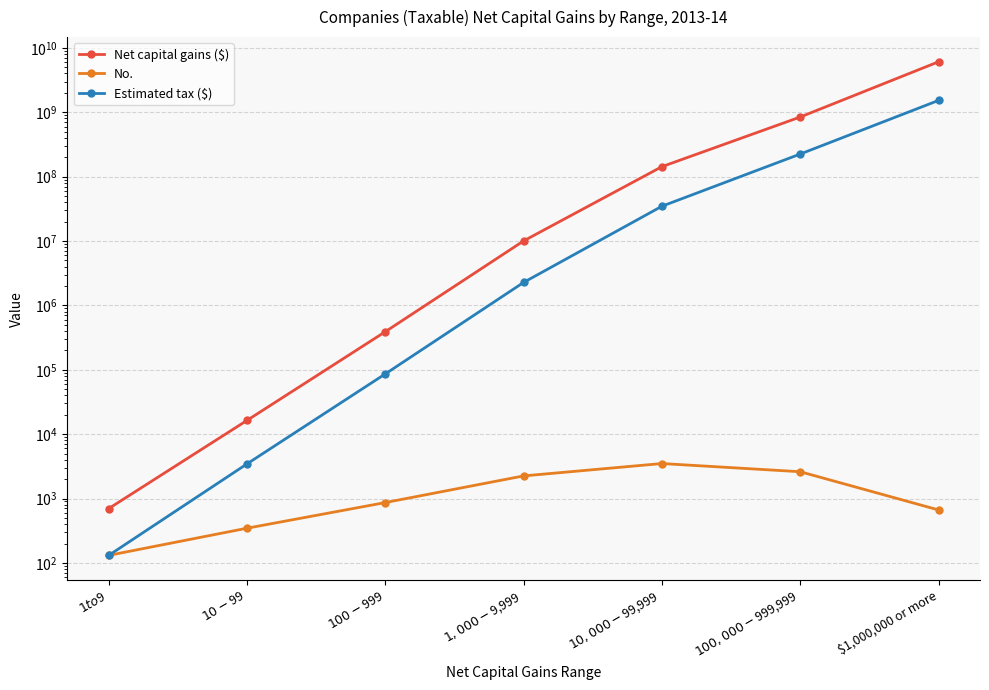

What is the maximum value for No.?

3495